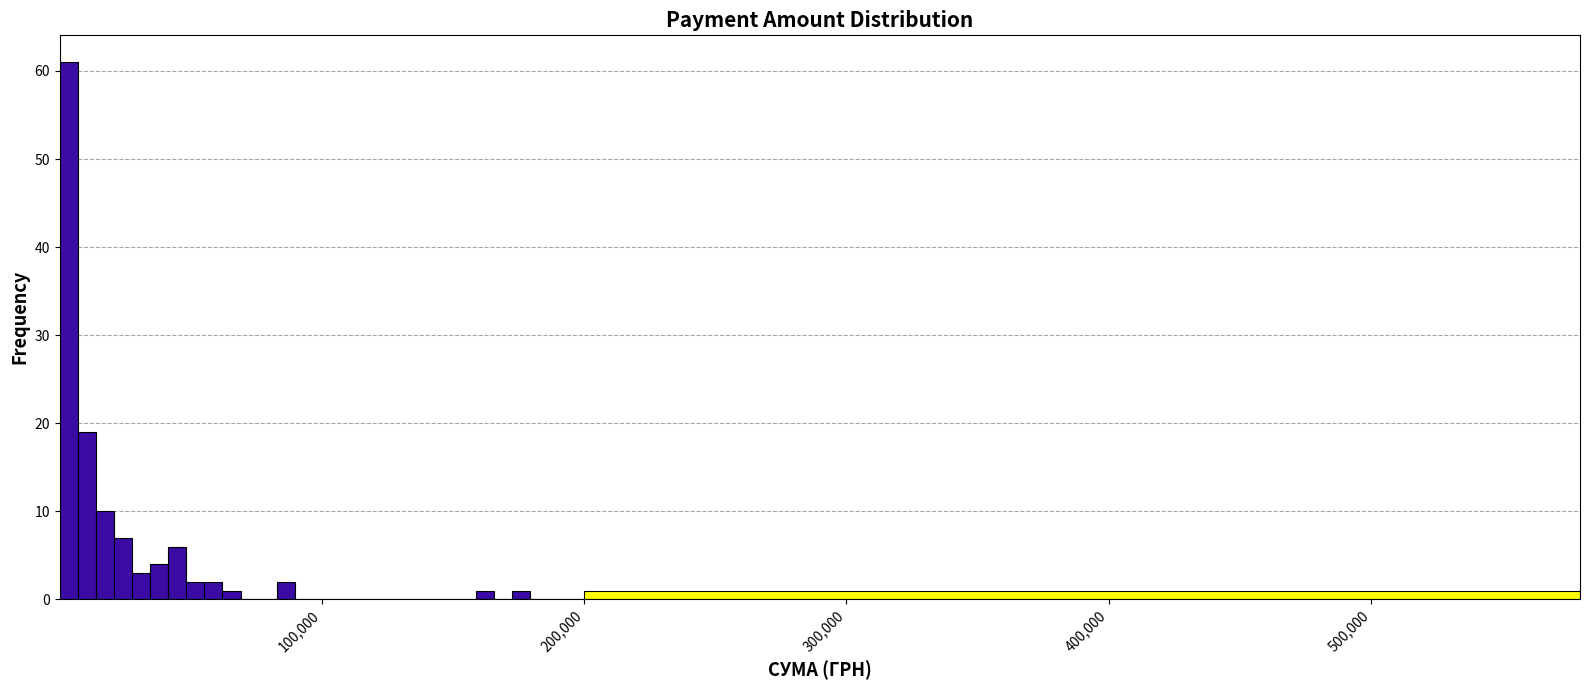

Around what value on the x-axis is the tallest bar? Give the approximate position of its centre, as read against the axis.

0